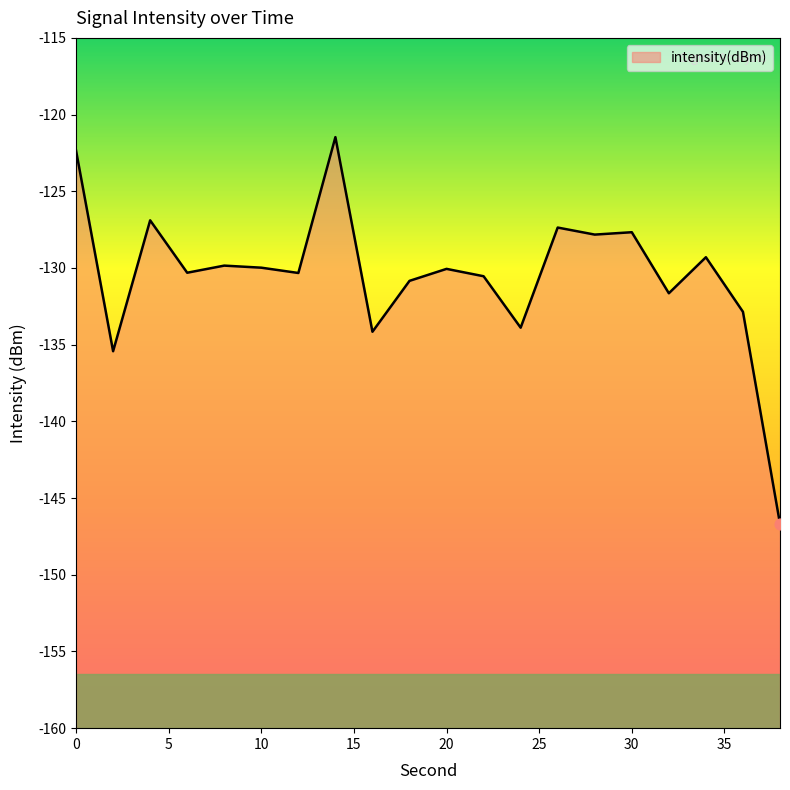

Between 34 and 10, which is larger?

34